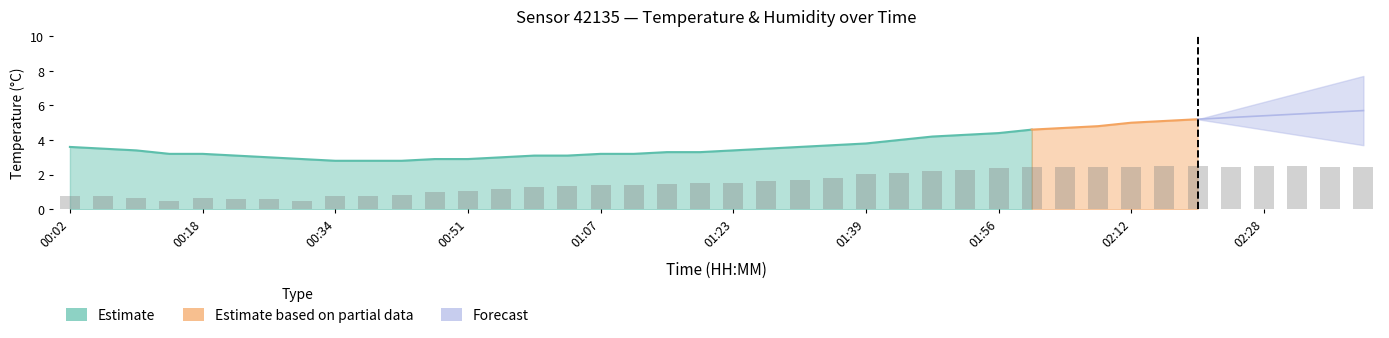

Approximately how many times larger is the value at 01:35 compared to 01:03?

1.4